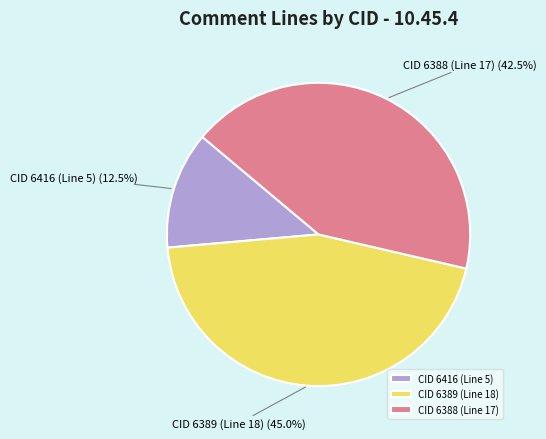

To the nearest percent, what is the difference between the CID 6389 (Line 18) and CID 6416 (Line 5) slice percentages?

32%